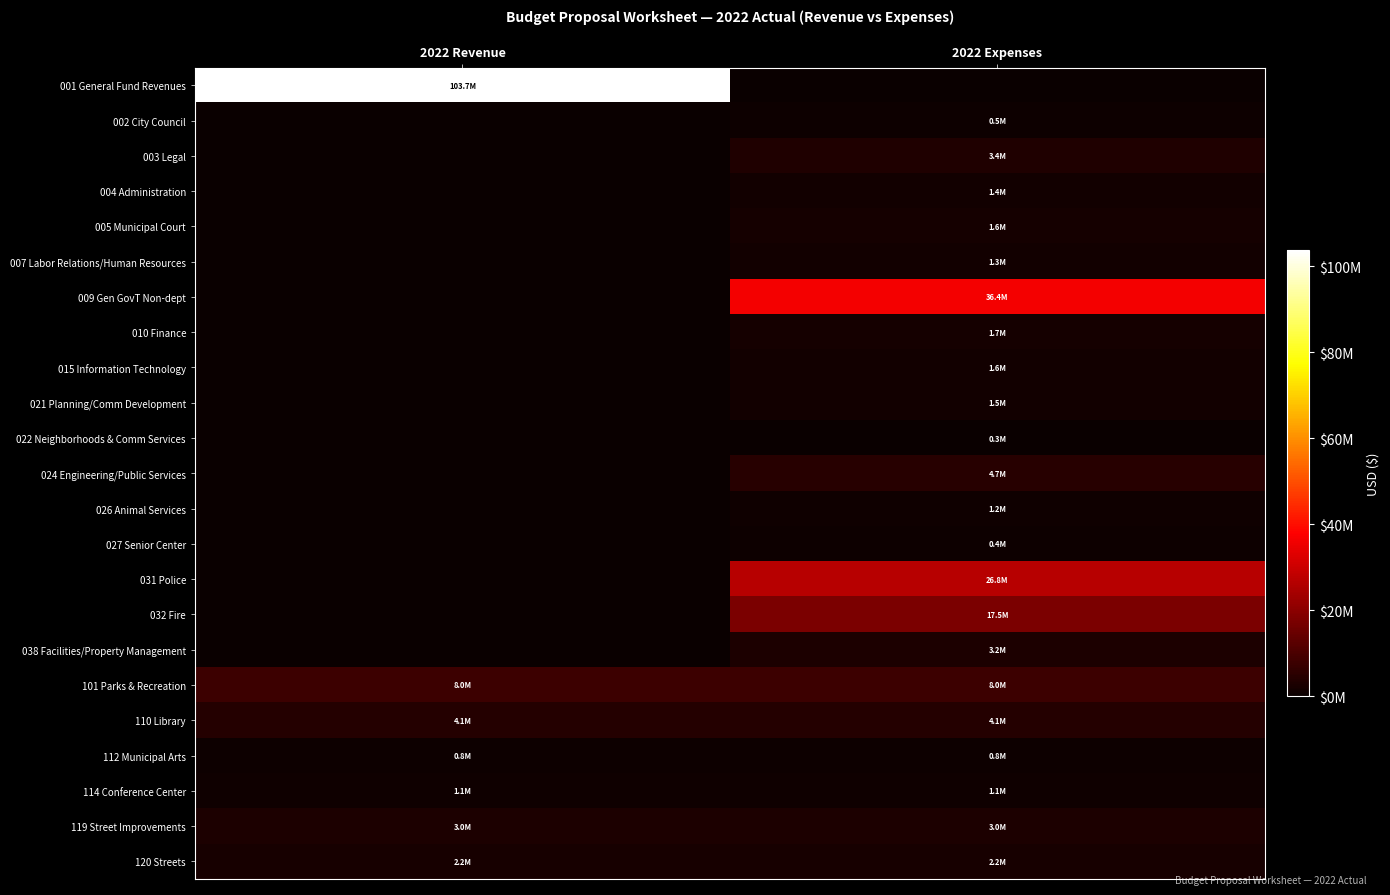

Reading left to right, what are all the values shown in this chart?

001 General Fund Revenues: 2022 Revenue=103718271.2	2022 Expenses=0.0
002 City Council: 2022 Revenue=0.0	2022 Expenses=513608.9
003 Legal: 2022 Revenue=0.0	2022 Expenses=3424857.4
004 Administration: 2022 Revenue=0.0	2022 Expenses=1444708.6
005 Municipal Court: 2022 Revenue=0.0	2022 Expenses=1634548.4
007 Labor Relations/Human Resources: 2022 Revenue=0.0	2022 Expenses=1282549.4
009 Gen GovT Non-dept: 2022 Revenue=0.0	2022 Expenses=36445876.5
010 Finance: 2022 Revenue=0.0	2022 Expenses=1736713.1
015 Information Technology: 2022 Revenue=0.0	2022 Expenses=1550509.1
021 Planning/Comm Development: 2022 Revenue=0.0	2022 Expenses=1518919.9
022 Neighborhoods & Comm Services: 2022 Revenue=0.0	2022 Expenses=331852.1
024 Engineering/Public Services: 2022 Revenue=0.0	2022 Expenses=4722119.5
026 Animal Services: 2022 Revenue=0.0	2022 Expenses=1205254.1
027 Senior Center: 2022 Revenue=0.0	2022 Expenses=410485.5
031 Police: 2022 Revenue=0.0	2022 Expenses=26764179.2
032 Fire: 2022 Revenue=0.0	2022 Expenses=17516925.7
038 Facilities/Property Management: 2022 Revenue=0.0	2022 Expenses=3215163.7
101 Parks & Recreation: 2022 Revenue=8017363.0	2022 Expenses=8017363.0
110 Library: 2022 Revenue=4099933.2	2022 Expenses=4099933.2
112 Municipal Arts: 2022 Revenue=753741.7	2022 Expenses=753741.7
114 Conference Center: 2022 Revenue=1102744.0	2022 Expenses=1102744.0
119 Street Improvements: 2022 Revenue=3040014.3	2022 Expenses=3040014.3
120 Streets: 2022 Revenue=2187312.6	2022 Expenses=2187312.6